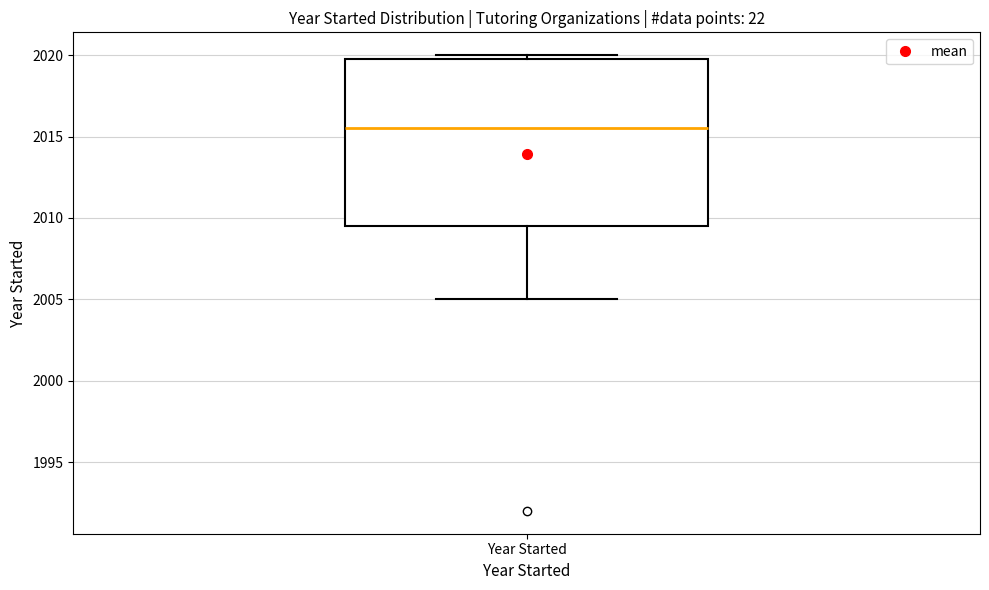

Read this box plot against the y-axis: the position of the median line, the range covered by the box, and the ends of both whiskers. The values are not printed on the chart, so give them approximately, as read against the axis.

median 2015.5, box 2009.5 to 2020.0, whiskers 2005.0 to 2020.0 (just above the box's upper edge)